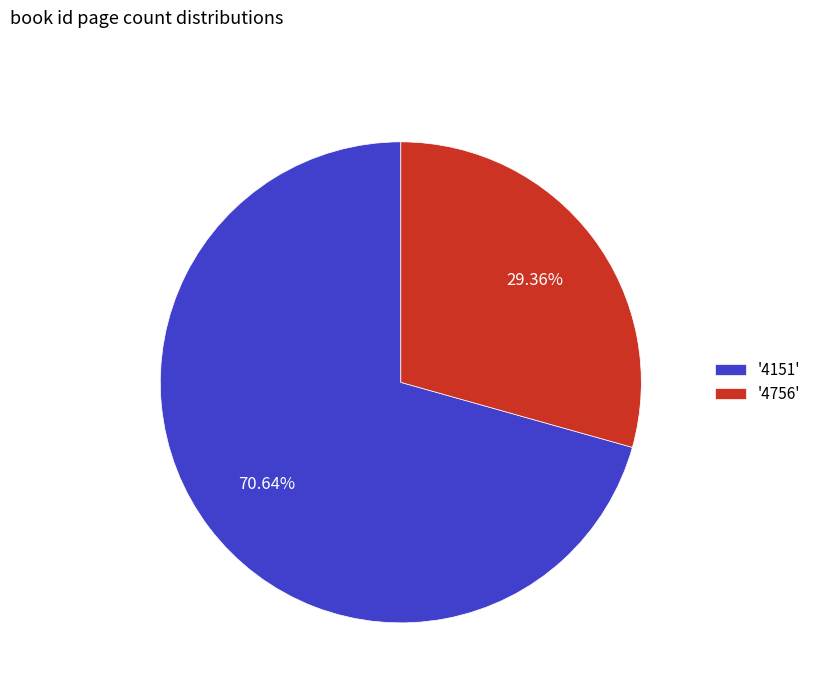

Rank the categories by value from lowest to highest.

'4756', '4151'